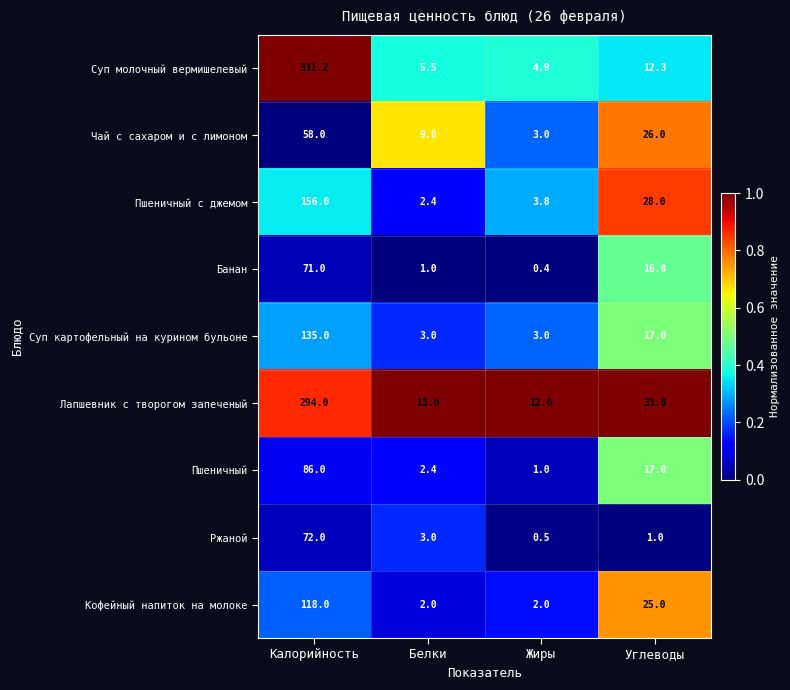

The Кофейный напиток на молоке series shows 2.9 at Жиры. True or false?

False